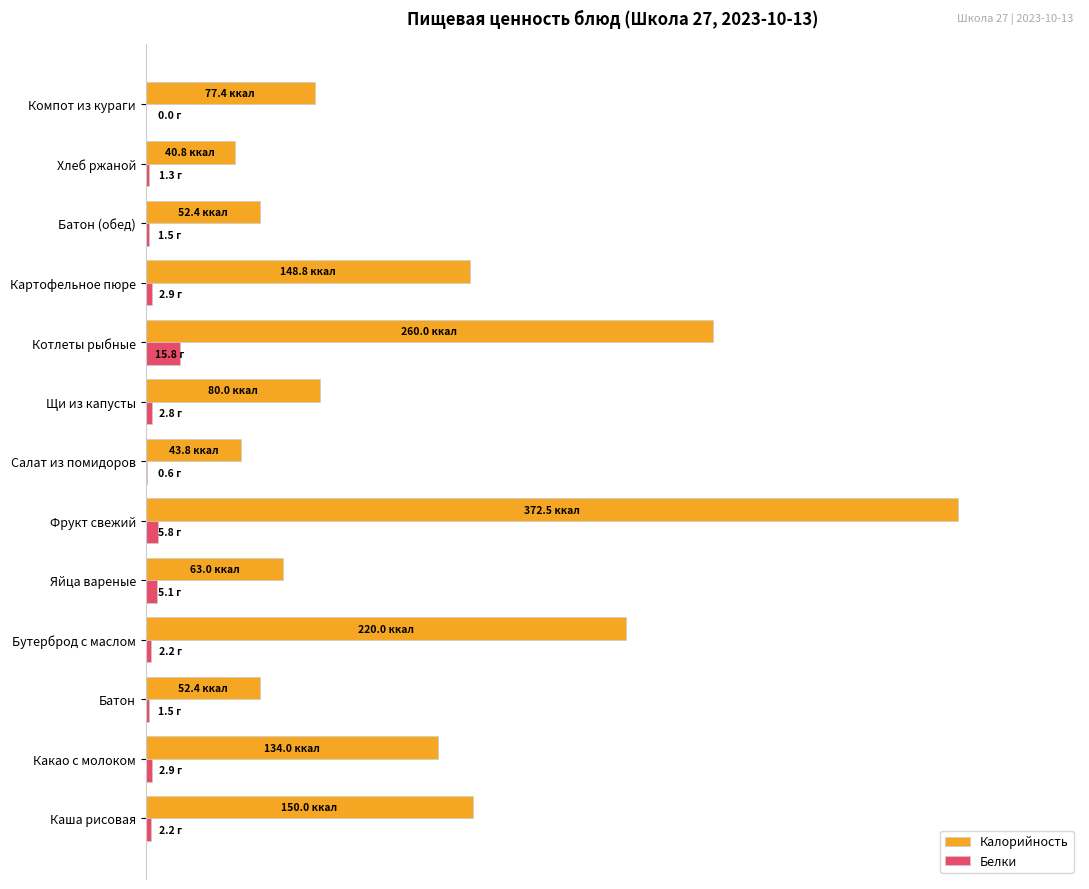

Which series has the widest spread of values?

Калорийность